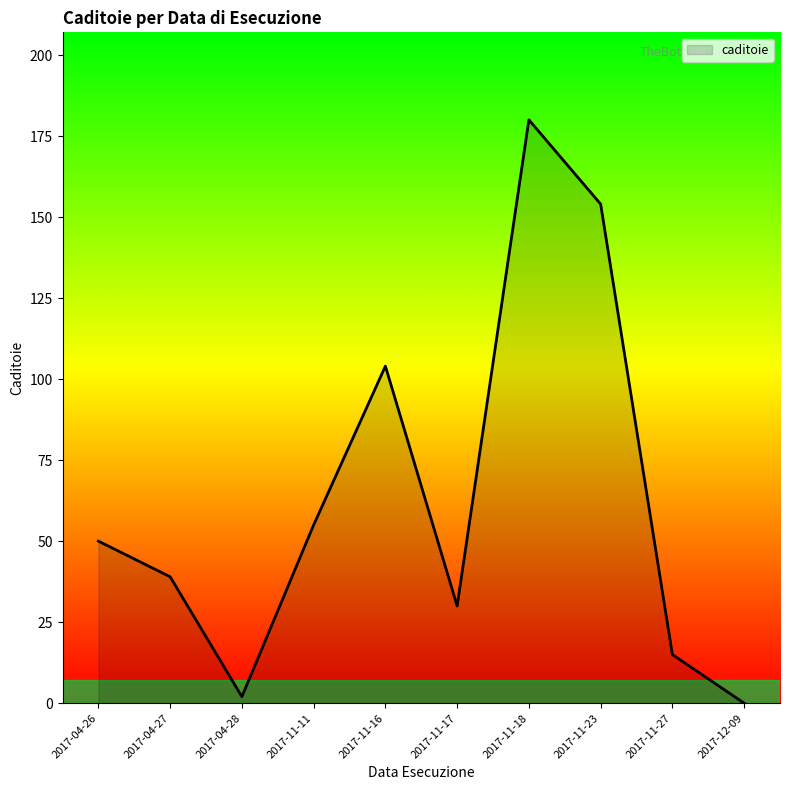

At which category does the data reach its first local valley?

2017-04-28